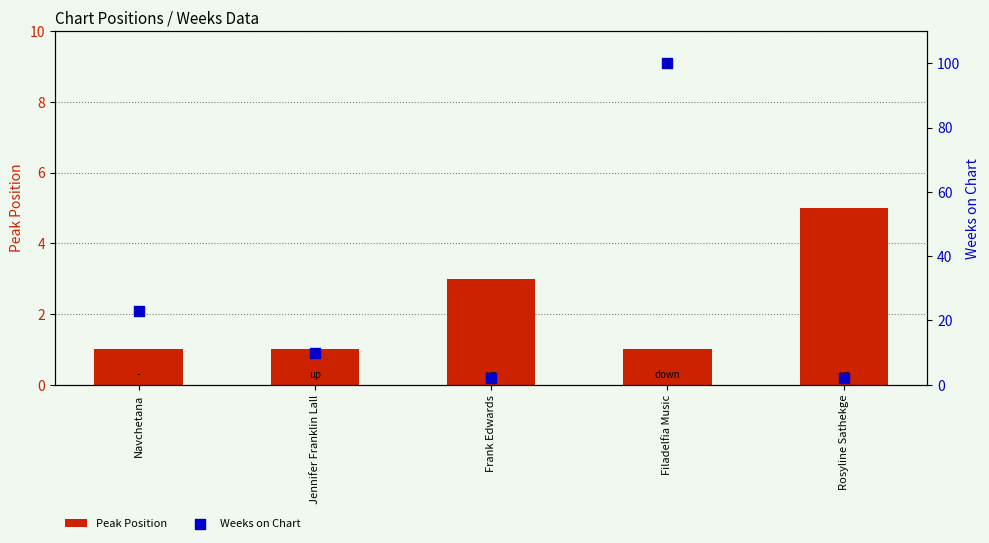

Which series has the widest spread of Y values?

Weeks on Chart